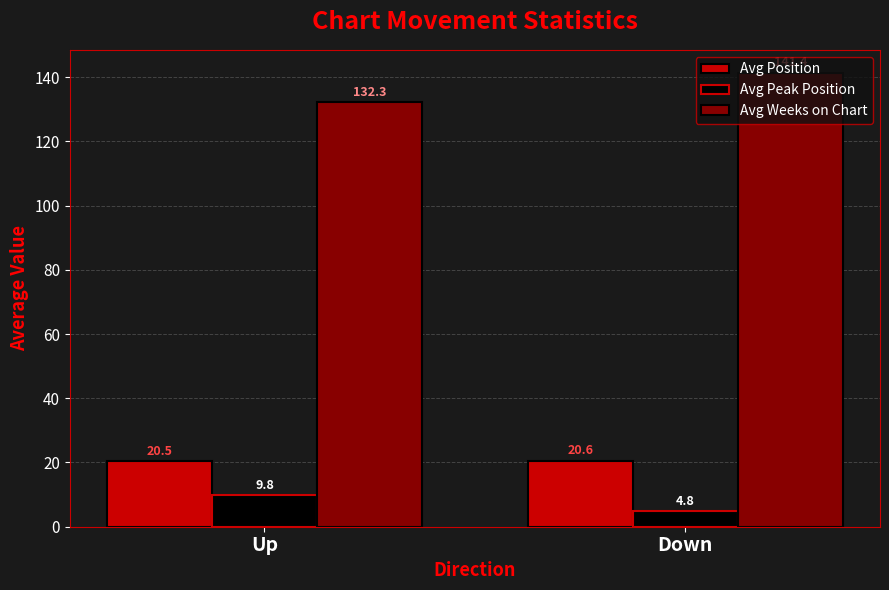

What is the spread (max minus min) of values at Up?

122.4